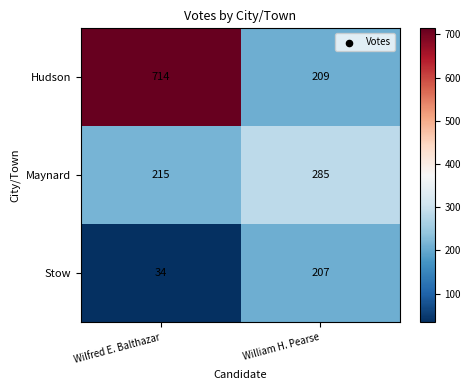

What is the difference between the highest and lowest values at Wilfred E. Balthazar?

680